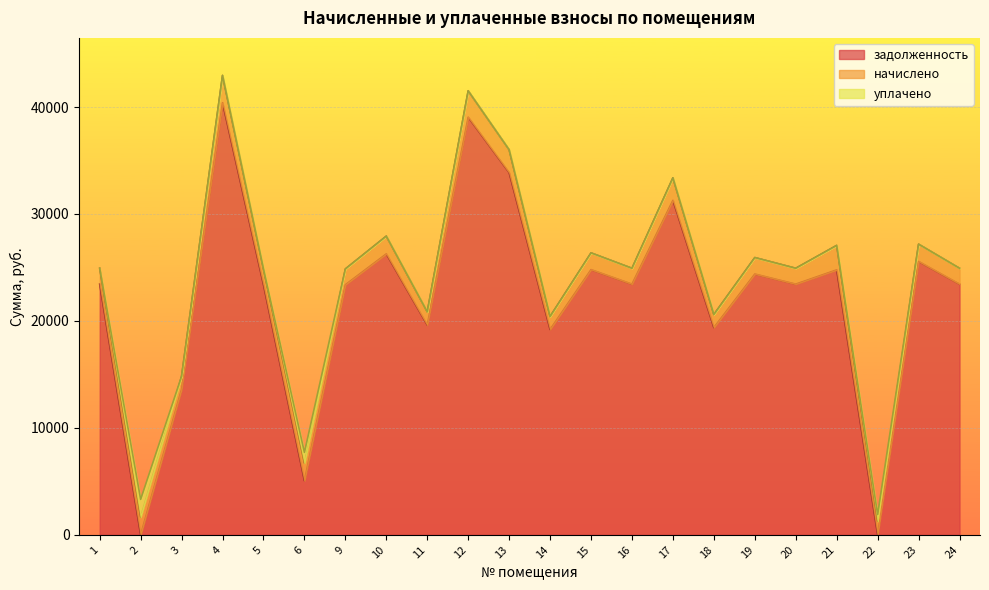

True or false: начислено has more than 0 interior local peaks.

True